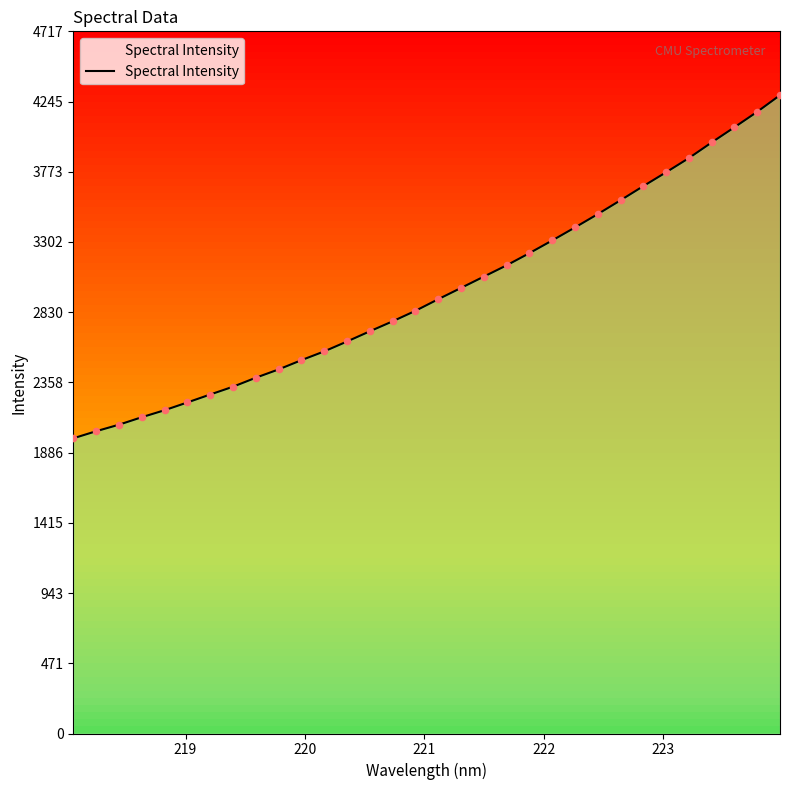

What is the minimum value for Spectral Intensity?

1983.1